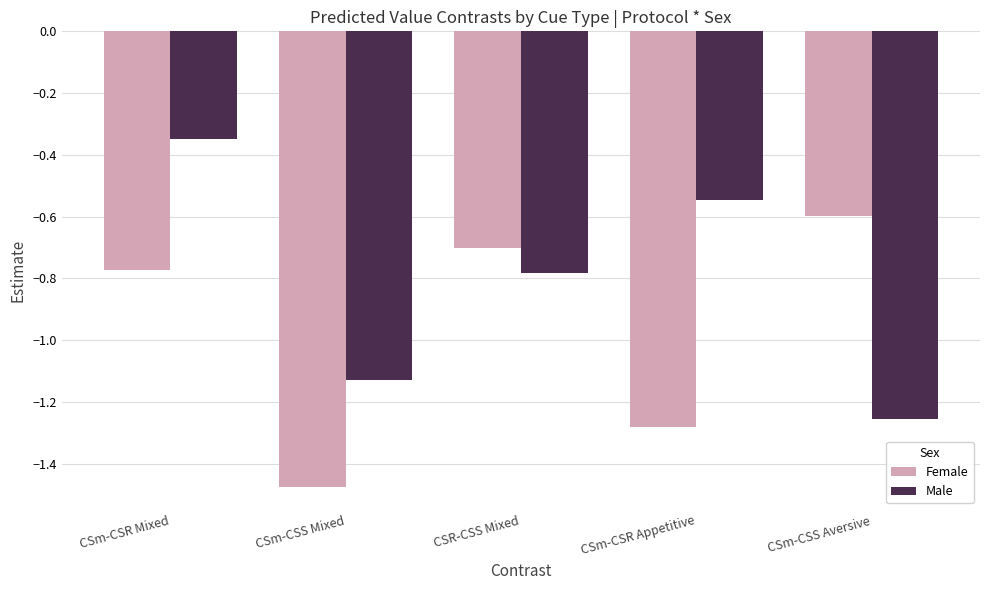

Rank the series by their maximum value, from lowest to highest.

Female, Male